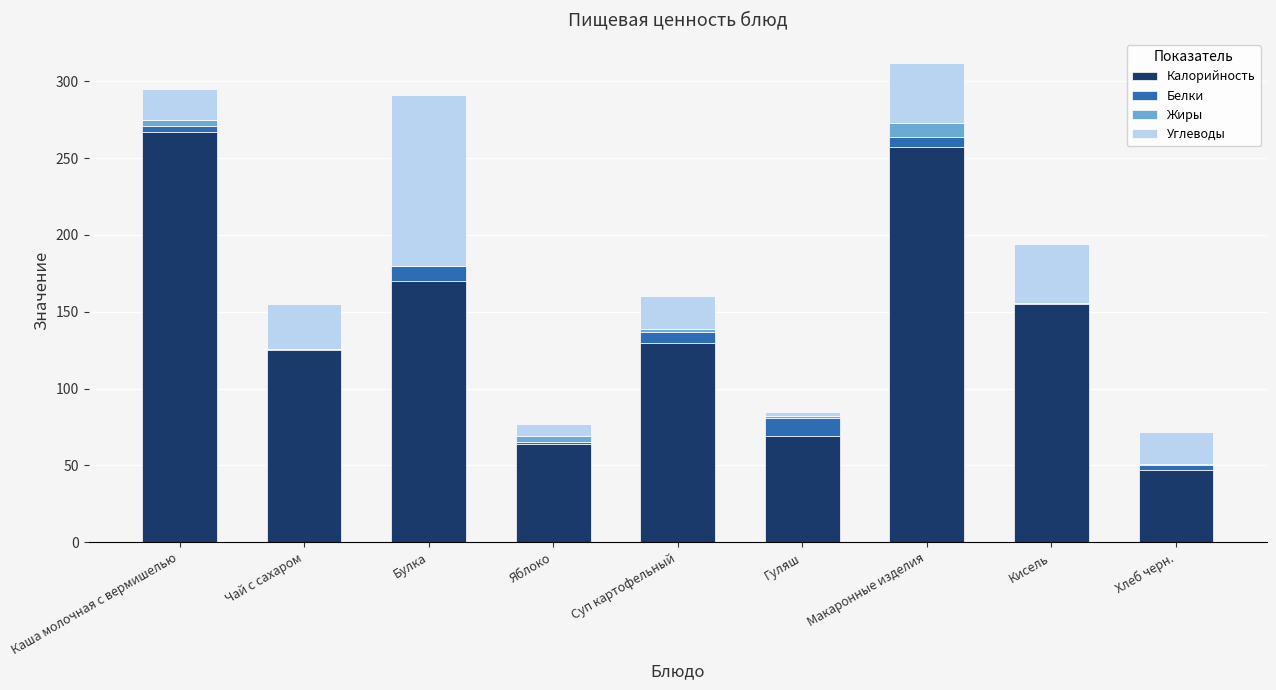

Which category has the highest value in the Калорийность series?

Каша молочная с вермишелью